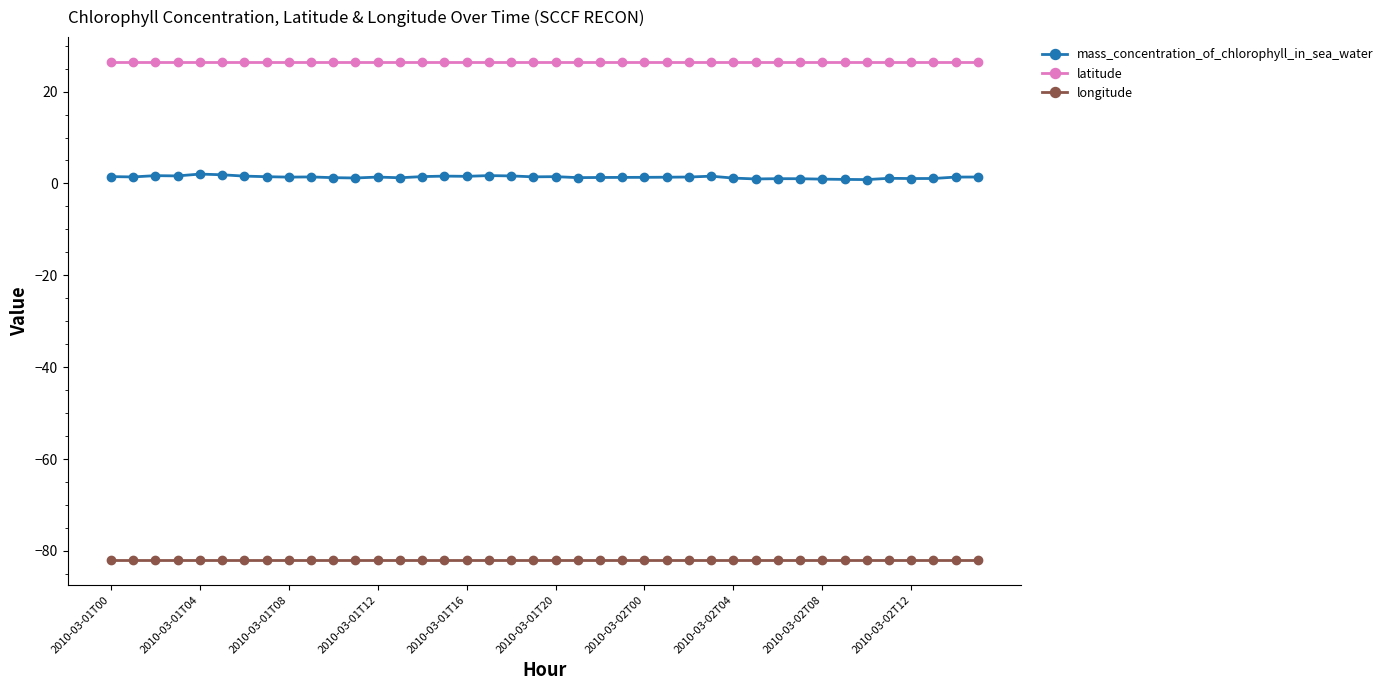

Which series has the widest spread of values?

mass_concentration_of_chlorophyll_in_sea_water